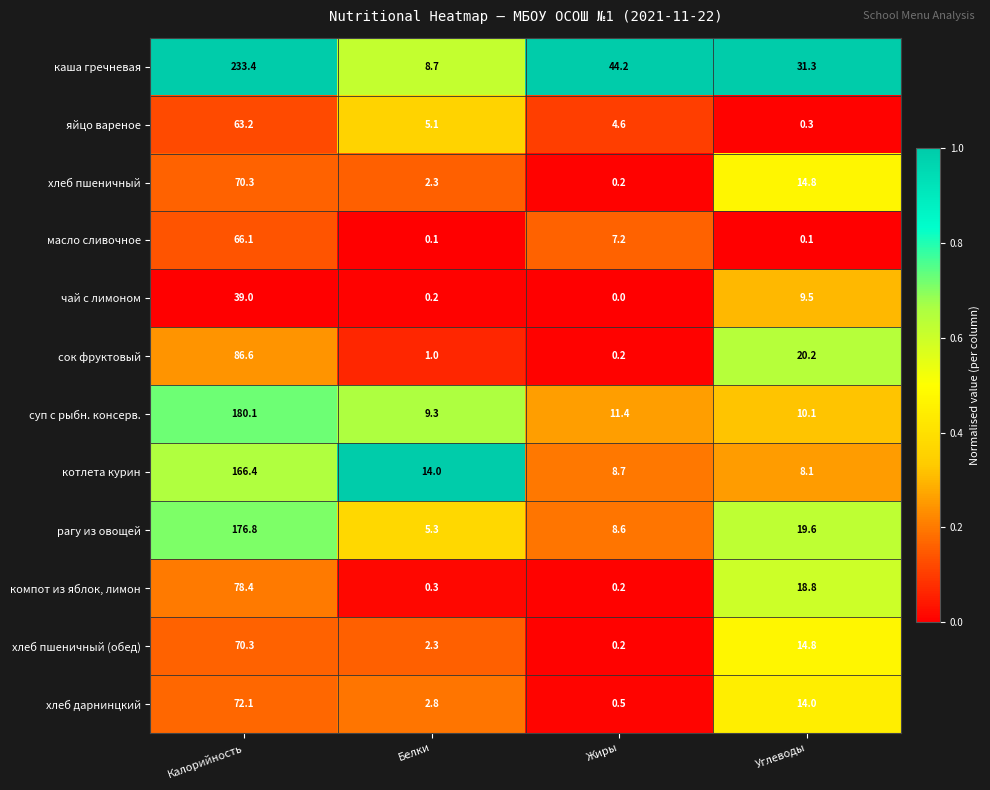

What is the difference between the highest and lowest values at Белки?

13.9